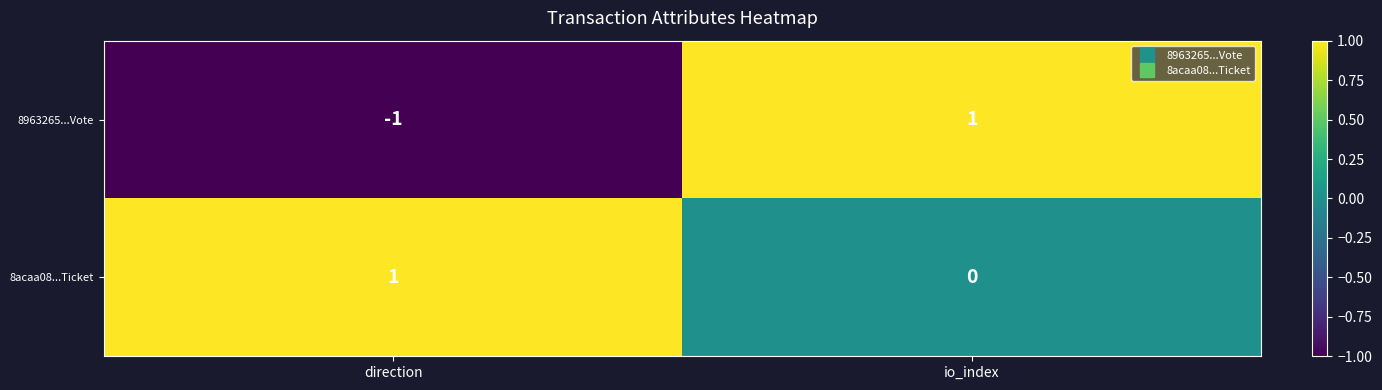

Rank the categories by 8963265...Vote value from highest to lowest.

io_index, direction